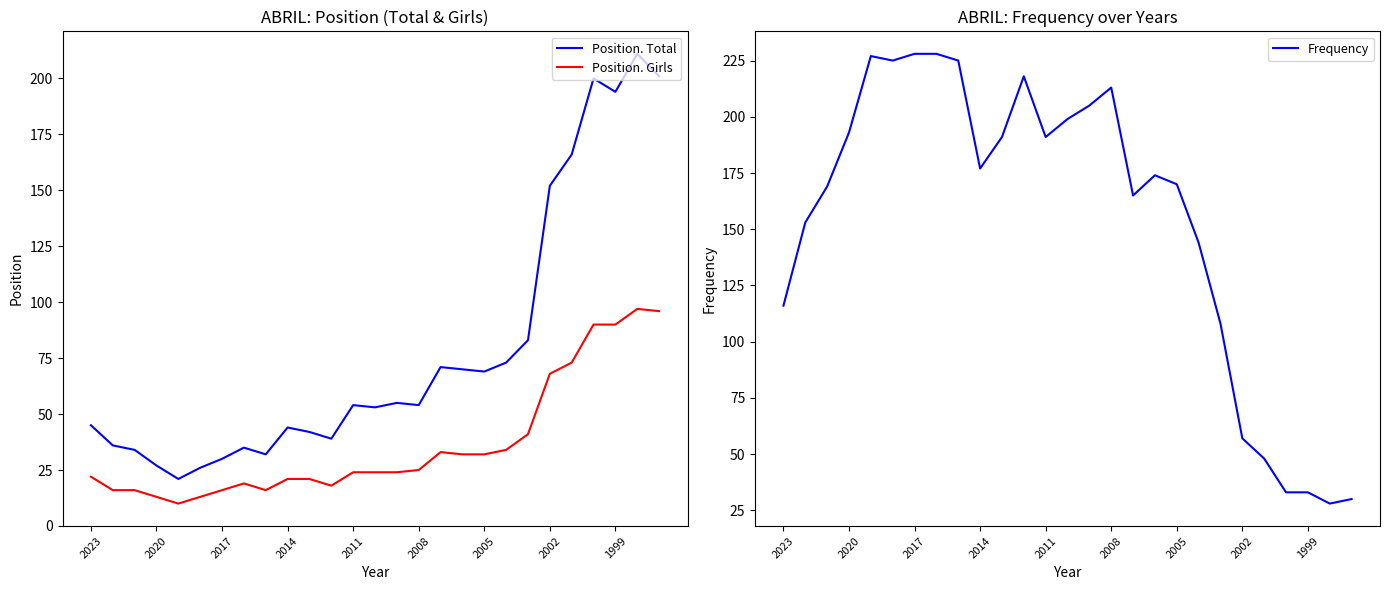

True or false: Position. Girls and Position. Total cross at least once.

False